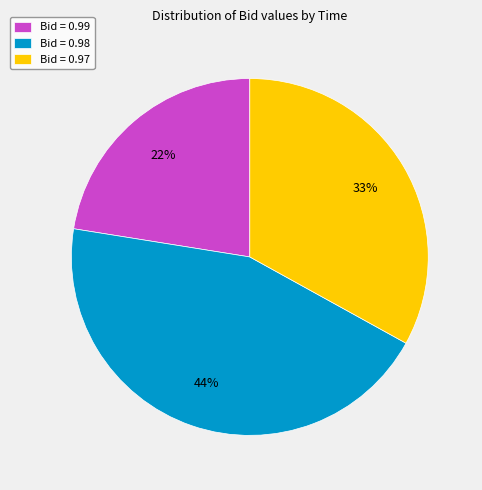

Do Bid = 0.98 and Bid = 0.97 together represent more than half of the pie?

Yes